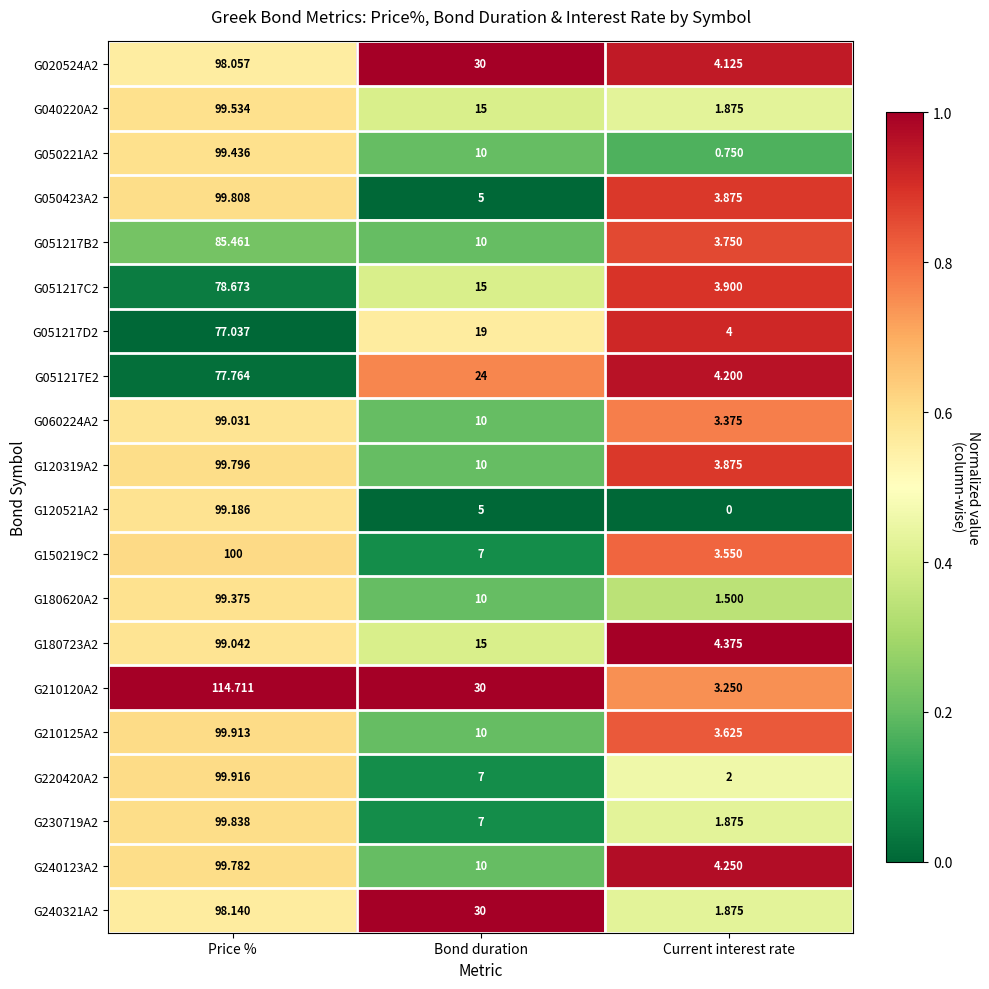

At which label does G020524A2 reach its peak?

Price %